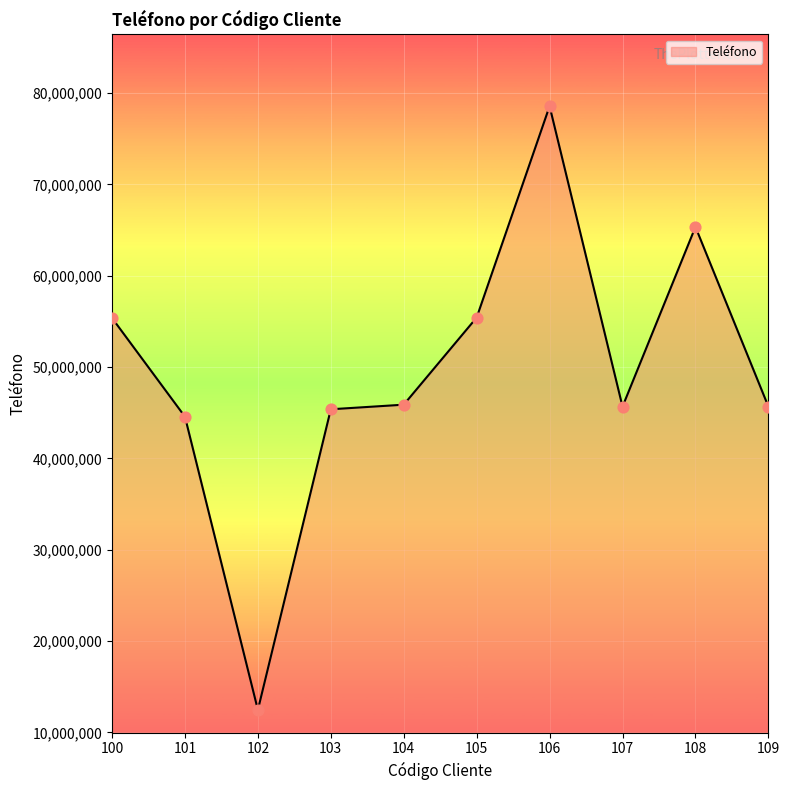

Which has a higher value, 102 or 103?

103